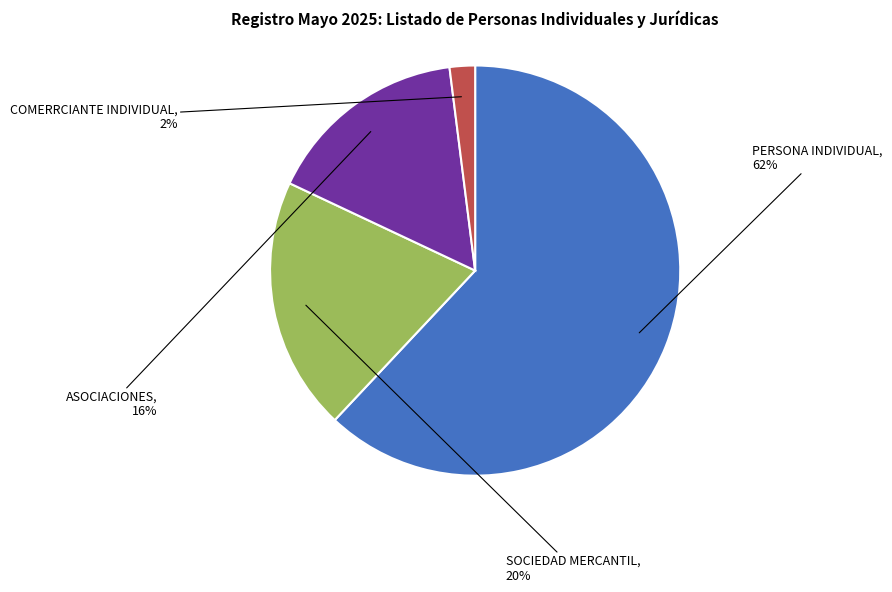

Is it true that ASOCIACIONES is 16% of the pie?

True